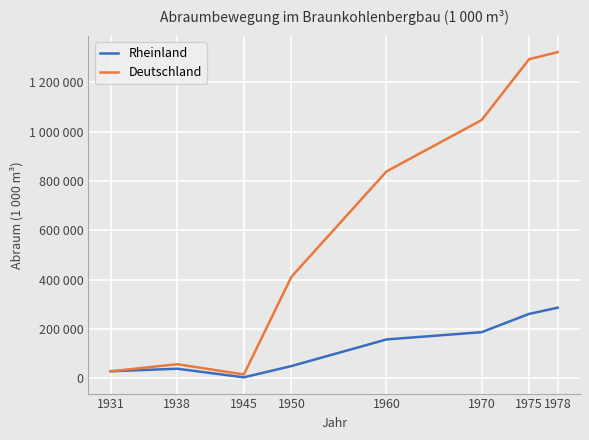

Is this an area chart (filled region under the line)?

No